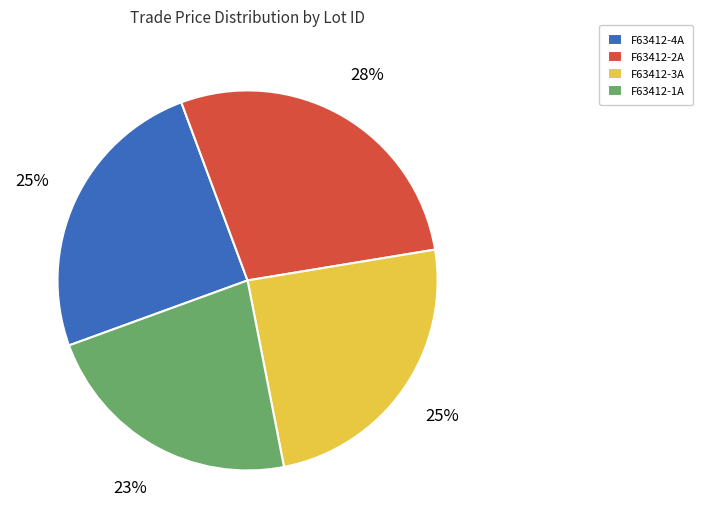

How many segments does this pie chart have?

4